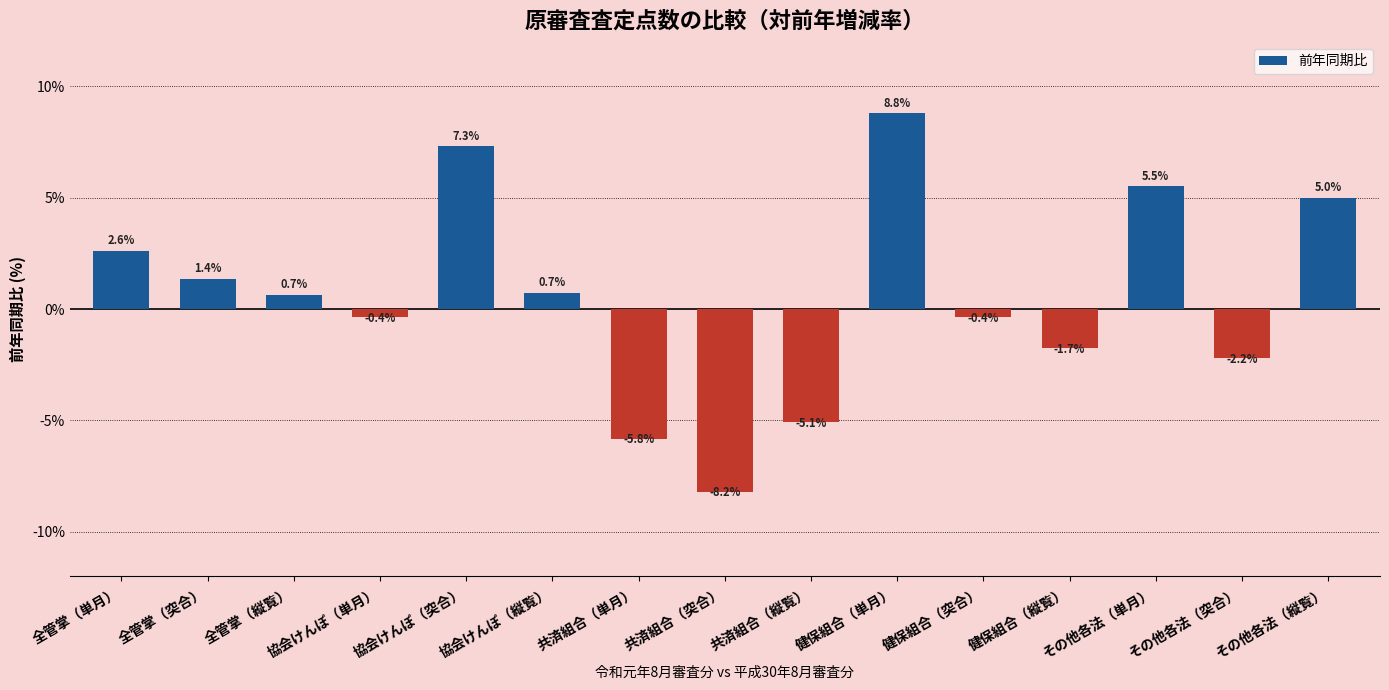

What is the approximate value at 共済組合（単月）?

-5.8